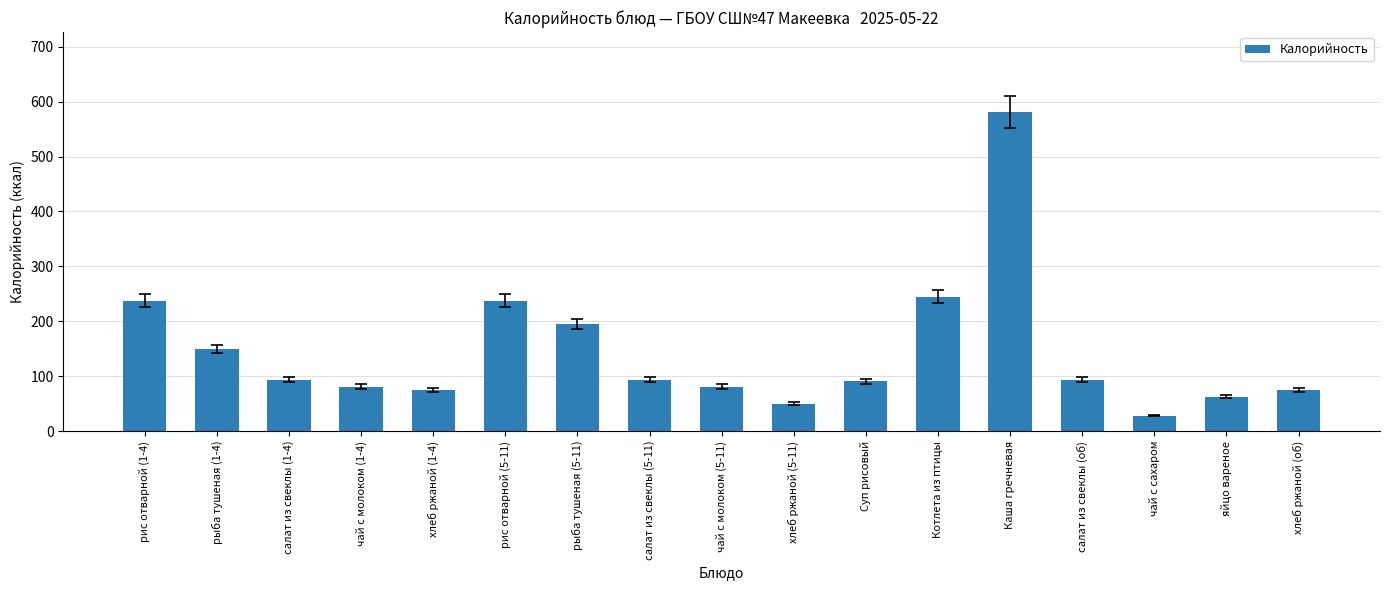

Read the value at хлеб ржаной (1-4).

75.0